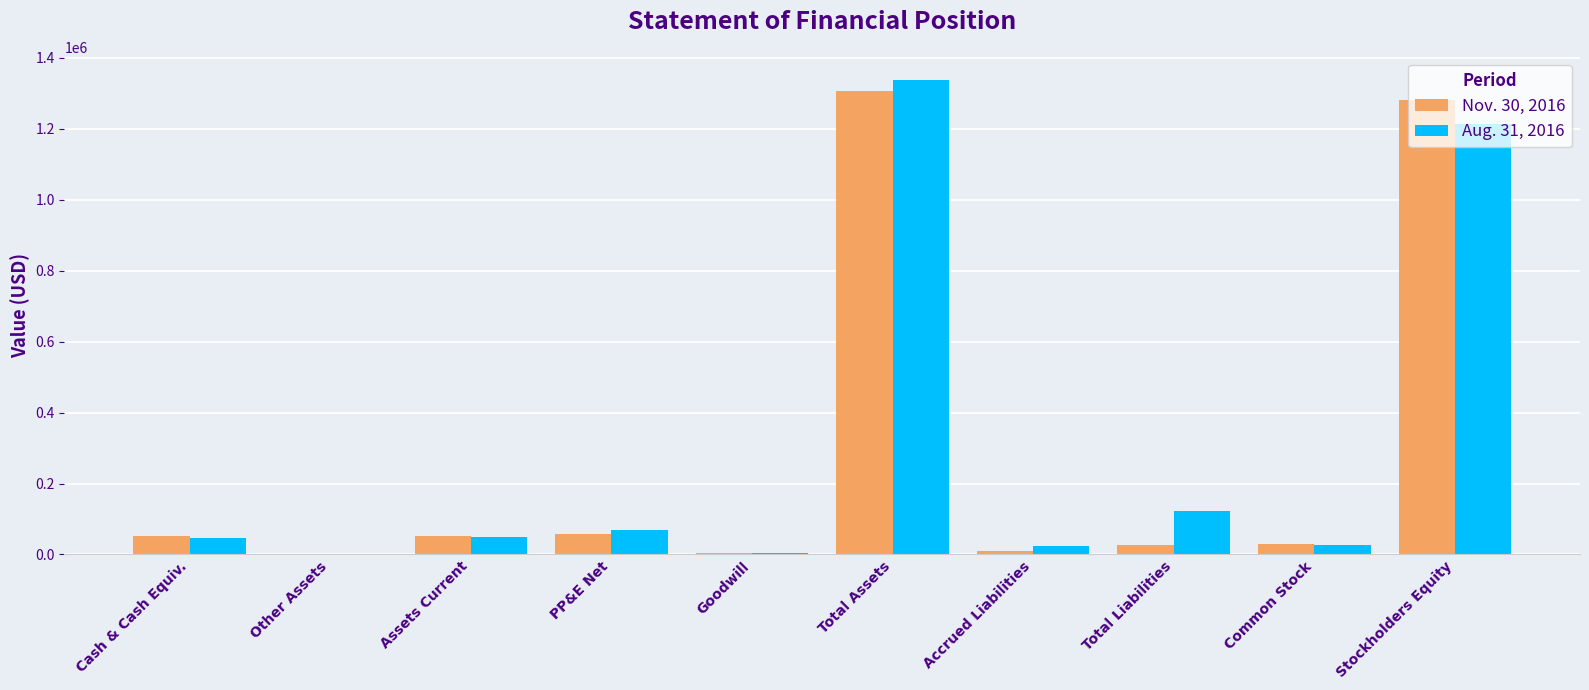

What is the maximum value shown in the chart?

1335517